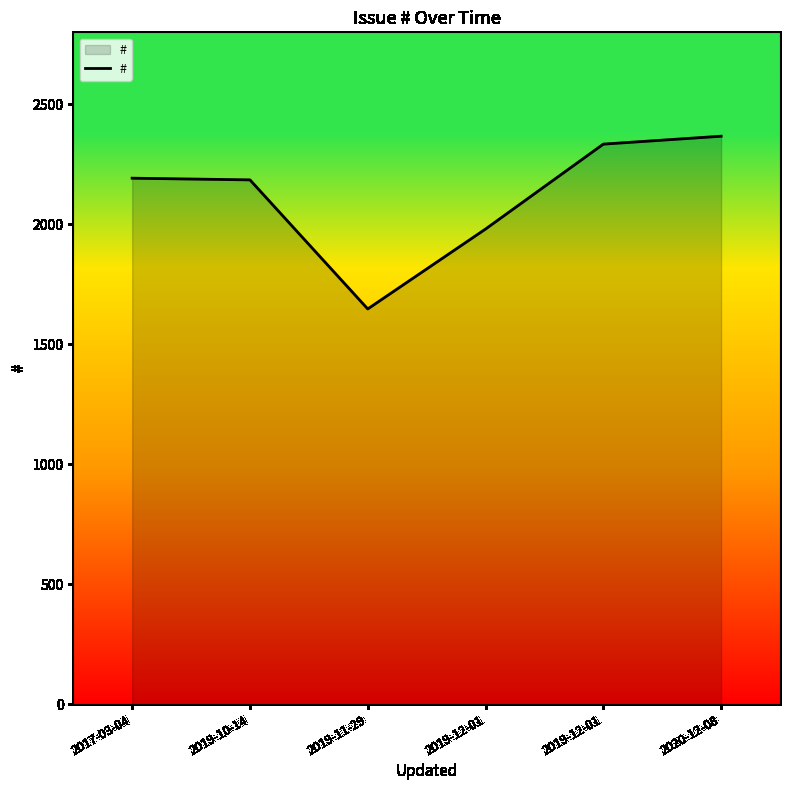

How many interior local valleys (lower than both neighbors) does the data have?

1